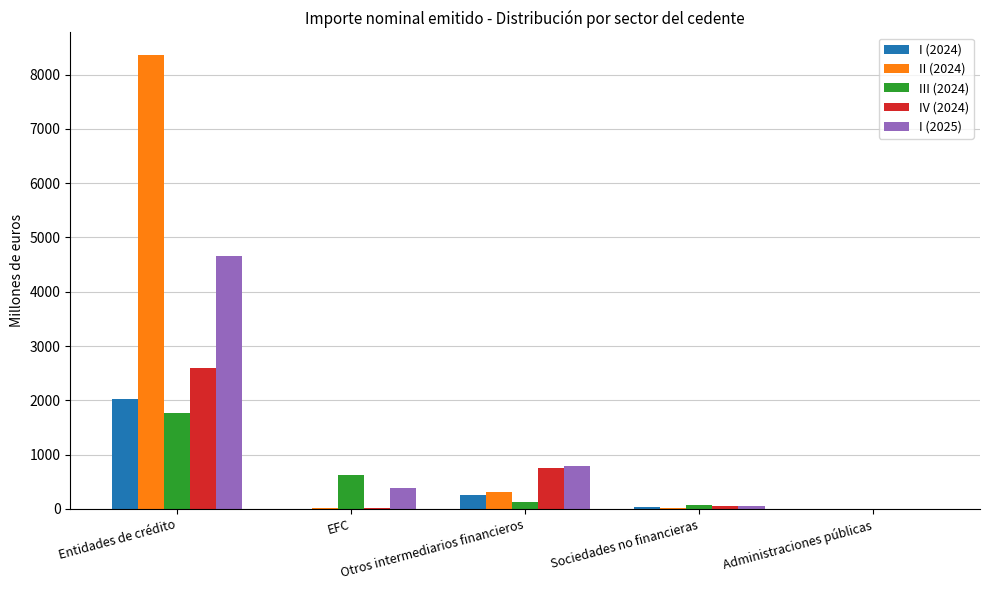

Is the value of III (2024) at EFC greater than the value of I (2024) at Entidades de crédito?

No